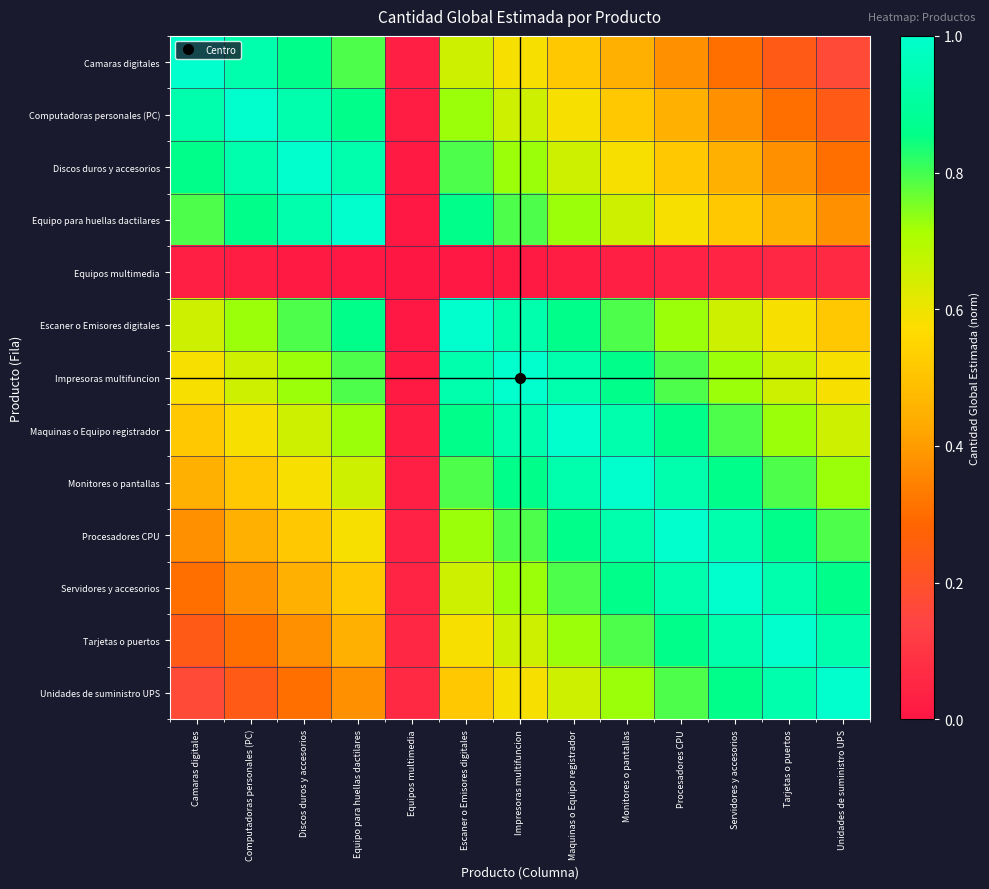

At how many categories does at least one series exceed 0?

13